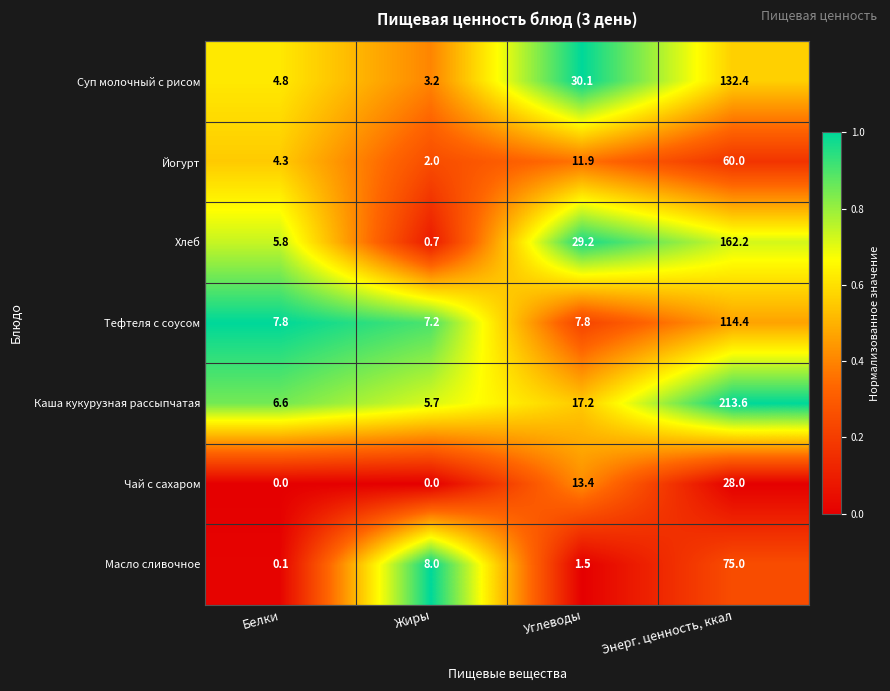

Reading left to right, list all the values displayed in this chart.

Суп молочный с рисом: Белки=4.8	Жиры=3.2	Углеводы=30.1	Энерг. ценность, ккал=132.4
Йогурт: Белки=4.3	Жиры=2.0	Углеводы=11.9	Энерг. ценность, ккал=60.0
Хлеб: Белки=5.8	Жиры=0.7	Углеводы=29.2	Энерг. ценность, ккал=162.2
Тефтеля с соусом: Белки=7.8	Жиры=7.2	Углеводы=7.8	Энерг. ценность, ккал=114.4
Каша кукурузная рассыпчатая: Белки=6.6	Жиры=5.7	Углеводы=17.2	Энерг. ценность, ккал=213.6
Чай с сахаром: Белки=0.0	Жиры=0.0	Углеводы=13.4	Энерг. ценность, ккал=28.0
Масло сливочное: Белки=0.1	Жиры=8.0	Углеводы=1.5	Энерг. ценность, ккал=75.0